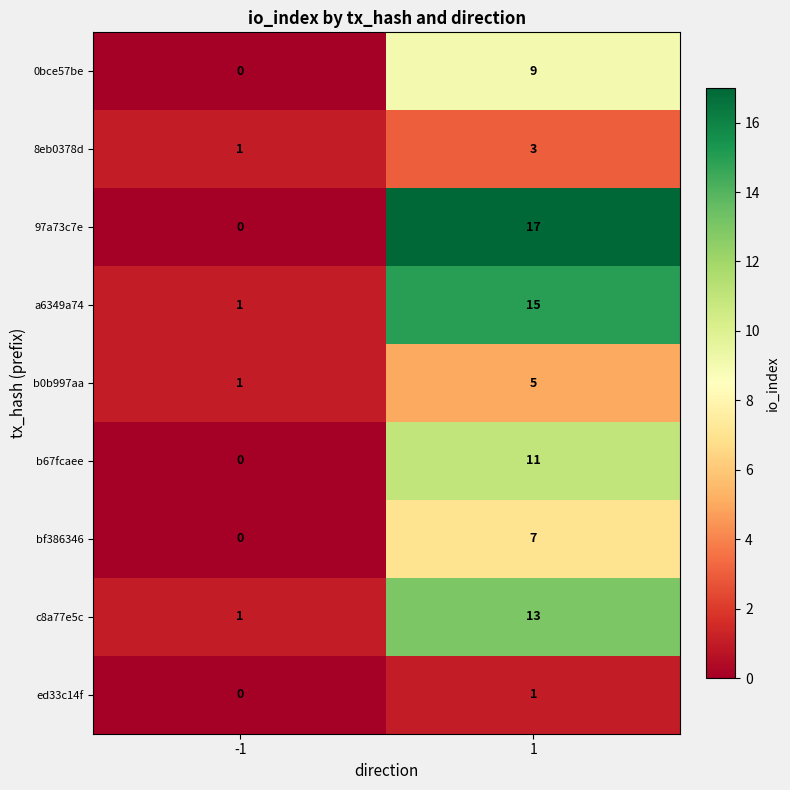

What is the sum of the b0b997aa values at -1 and 1?

6